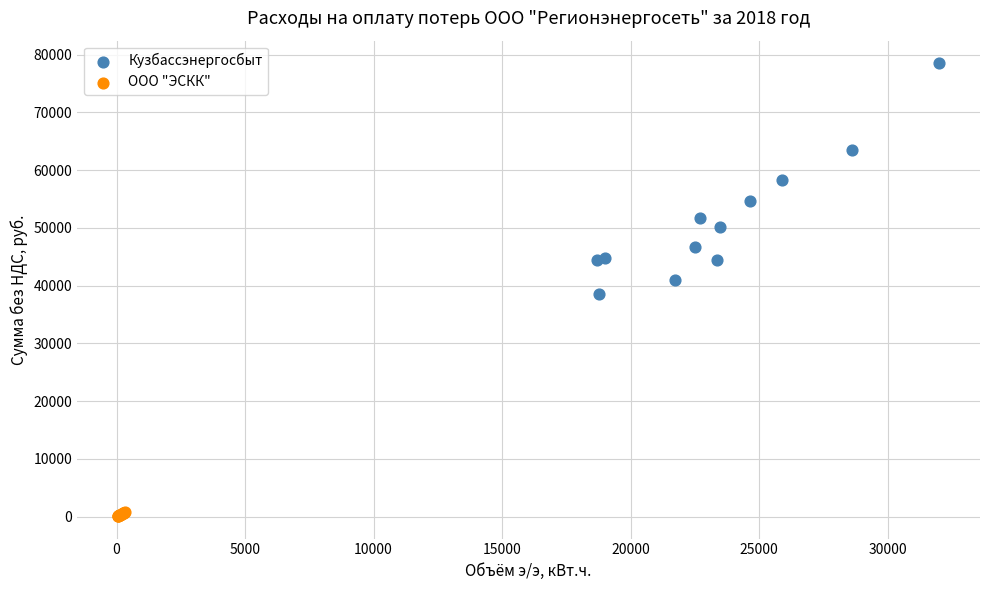

What are all the series names shown in the legend?

Кузбассэнергосбыт, ООО "ЭСКК"